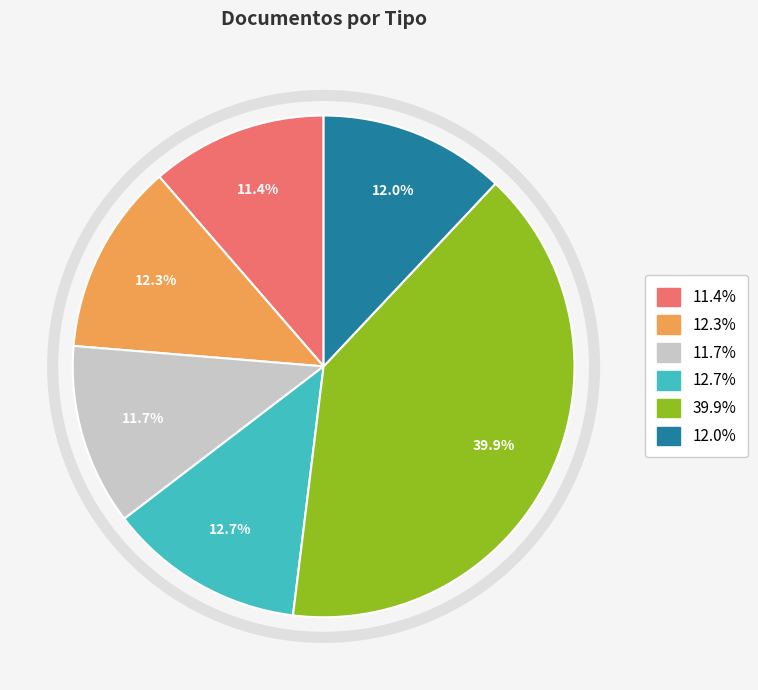

Is there a majority slice in this chart?

No